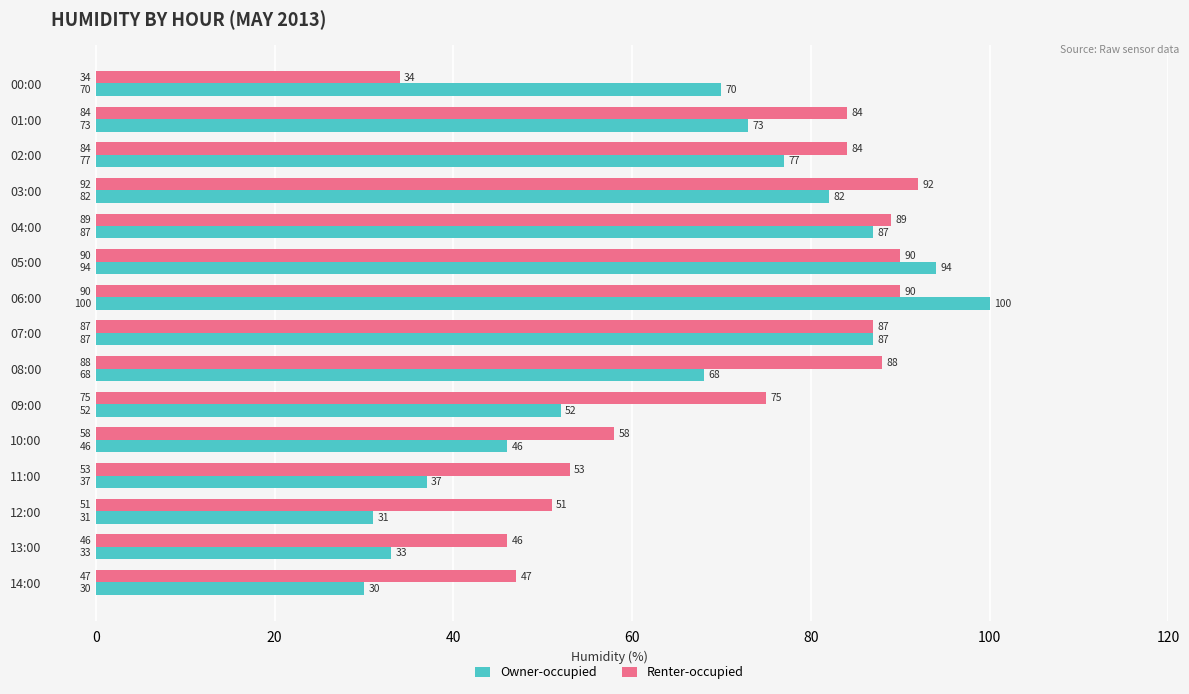

The value of Owner-occupied at 05:00 is 94. True or false?

True